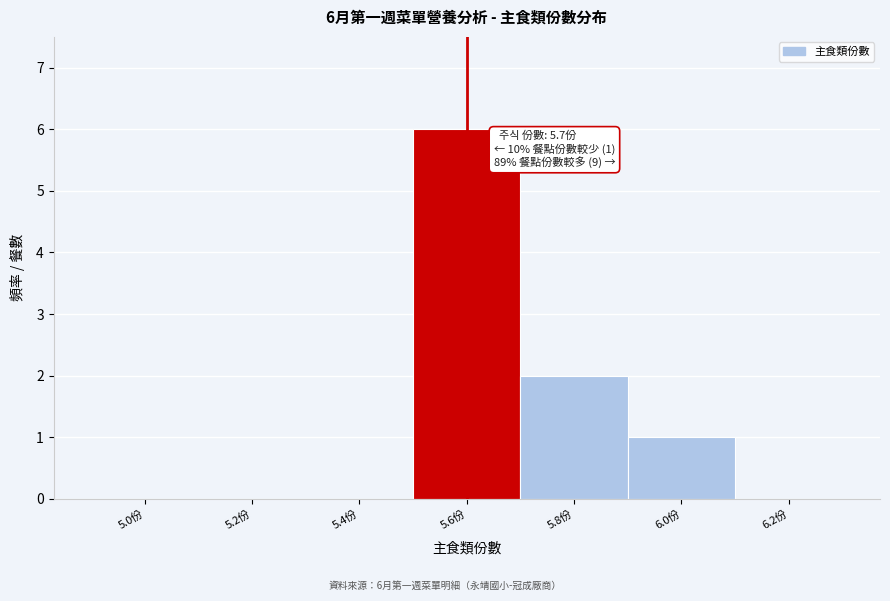

Reading left to right, extract all data points from this chart.

5.0份=0	5.2份=0	5.4份=0	5.6份=6	5.8份=2	6.0份=1	6.2份=0